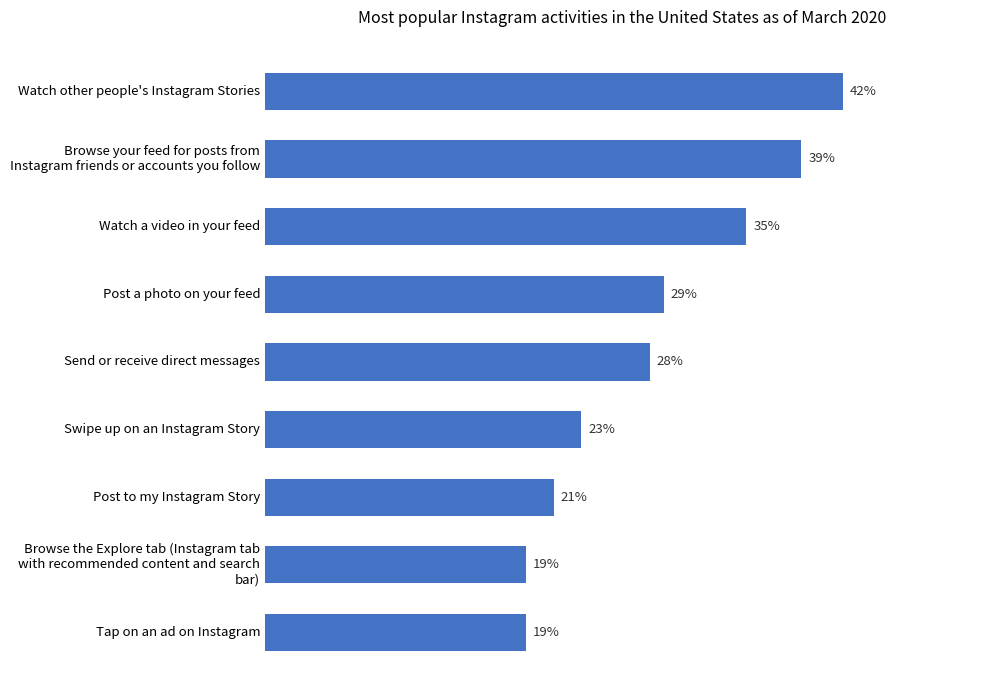

At which label is the value closest to 30?

Post a photo on your feed